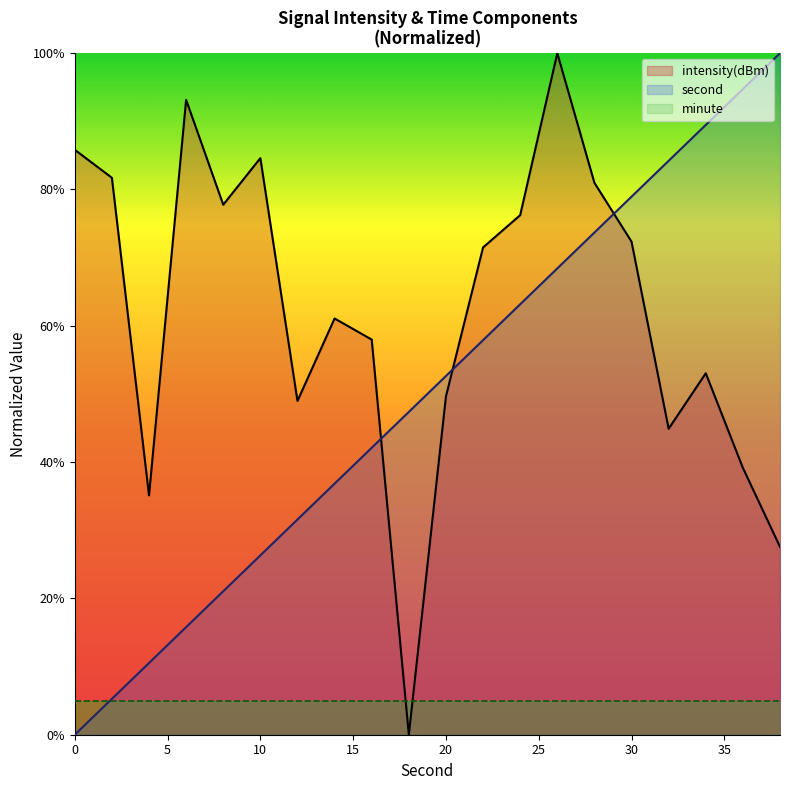

True or false: intensity(dBm) has more than 2 interior local peaks.

True